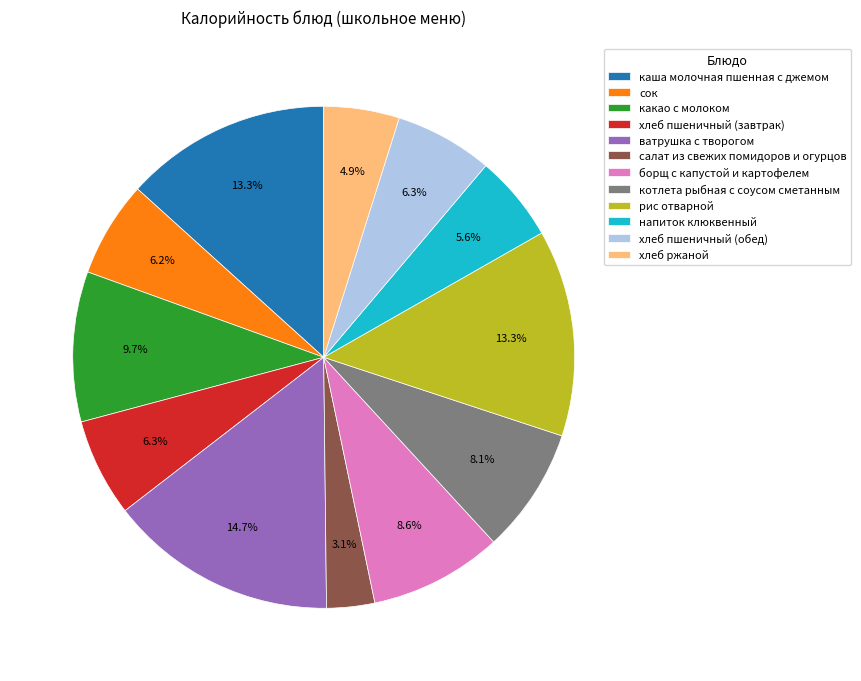

To the nearest percent, what portion does сок represent?

6%